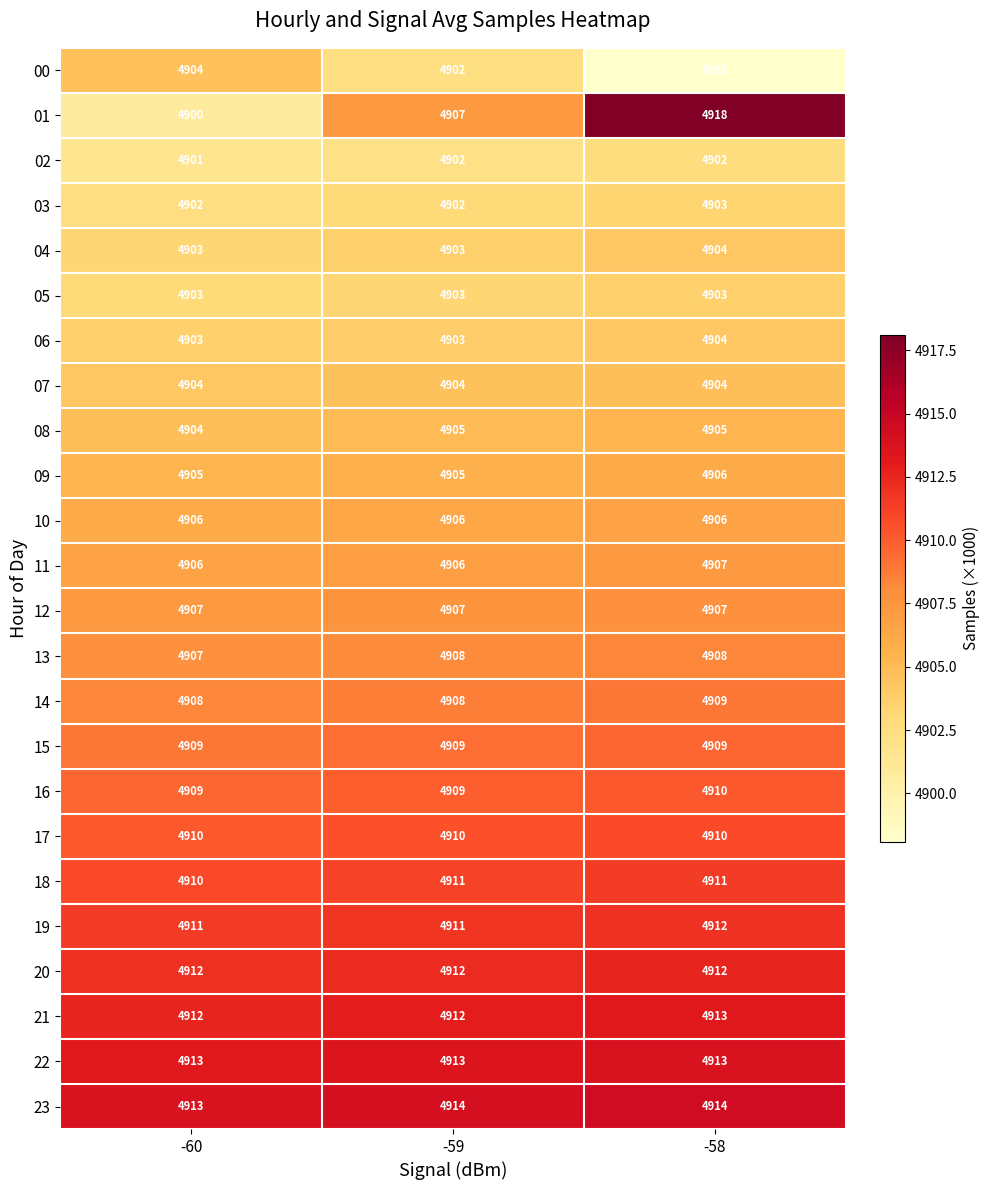

Read the 13 value at -58.

4908